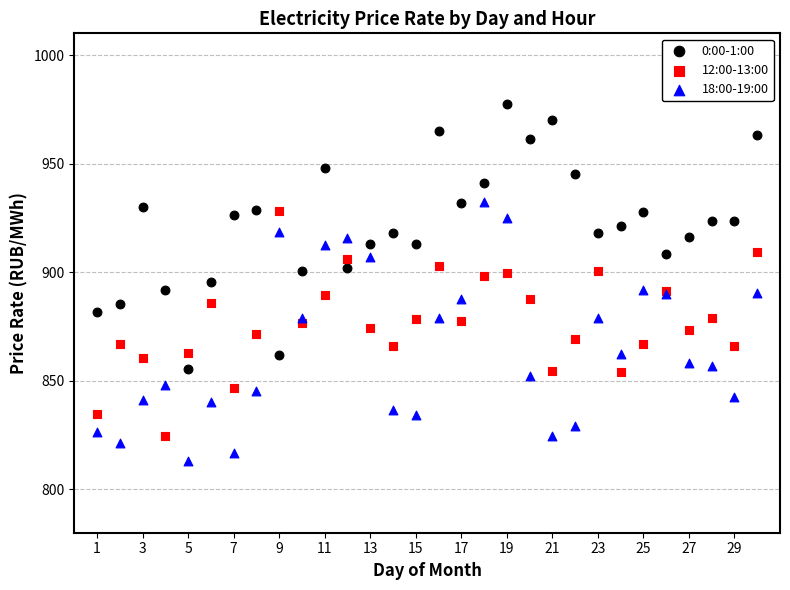

What are all the series names shown in the legend?

0:00-1:00, 12:00-13:00, 18:00-19:00